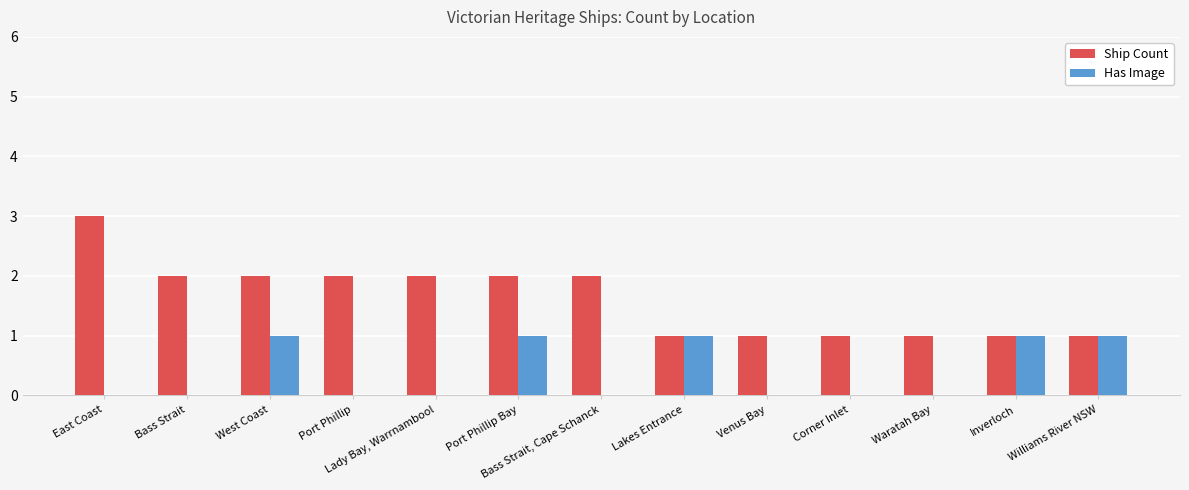

What is the sum of the Ship Count values at Port Phillip and Venus Bay?

3